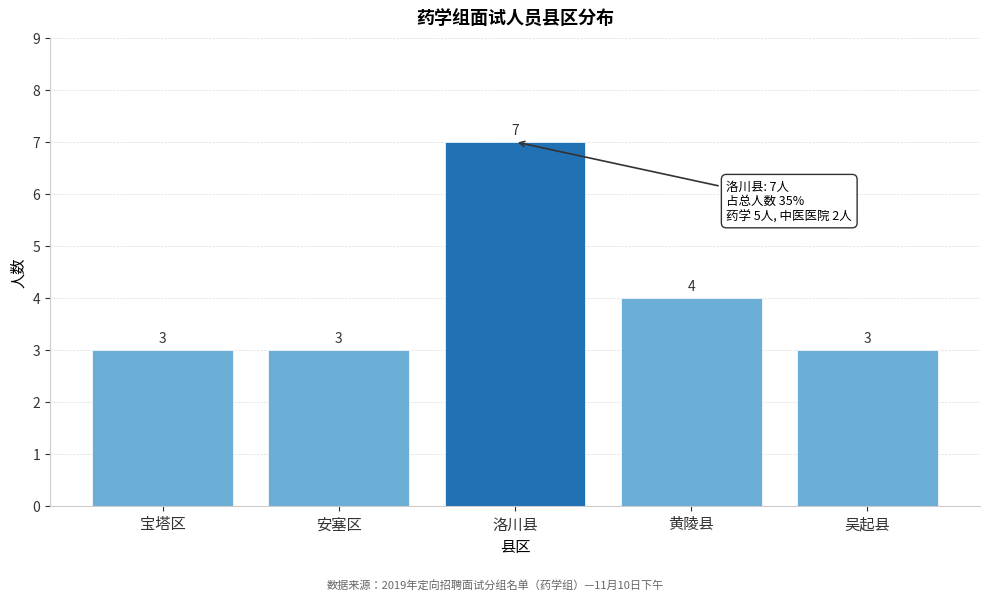

Reading left to right, extract all data points from this chart.

宝塔区=3	安塞区=3	洛川县=7	黄陵县=4	吴起县=3